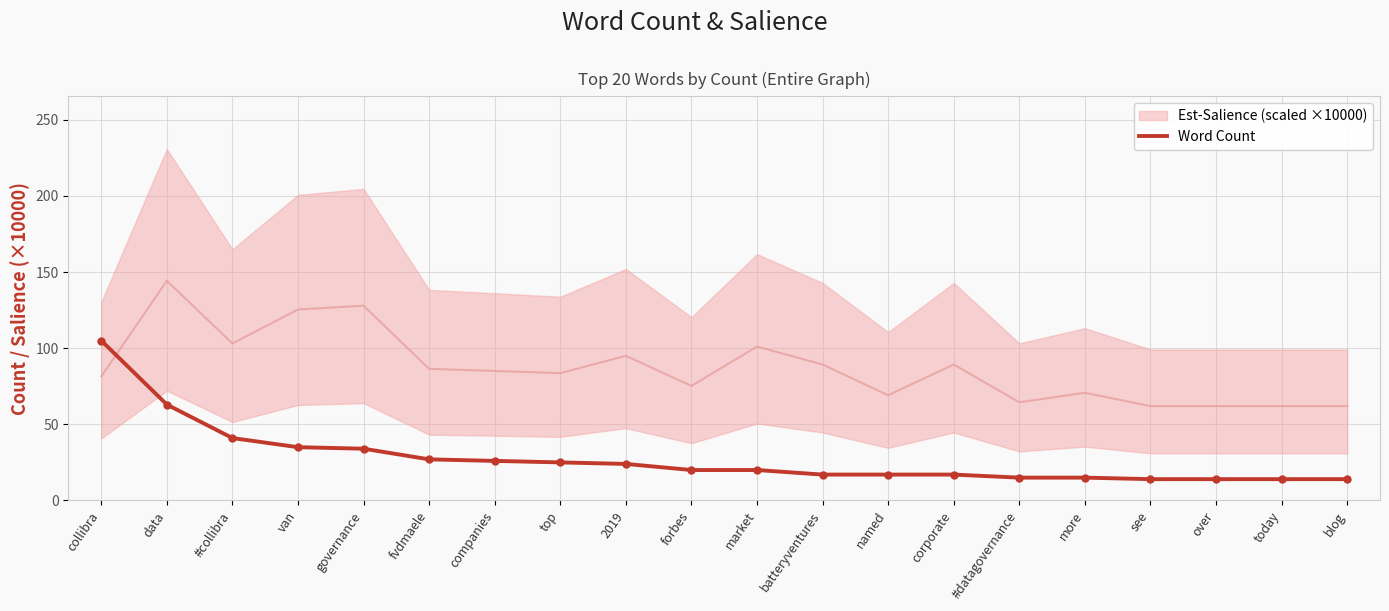

What is the change in value from forbes to named?

-3